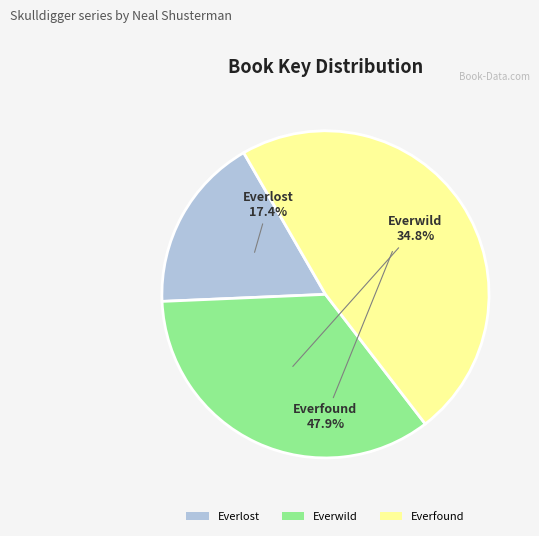

Which category has the smallest portion of the pie?

Everlost